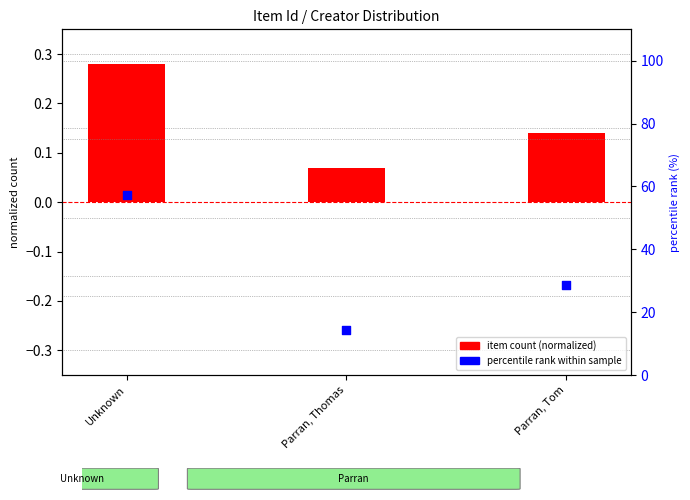

What is the total value across all series at Unknown?

57.4